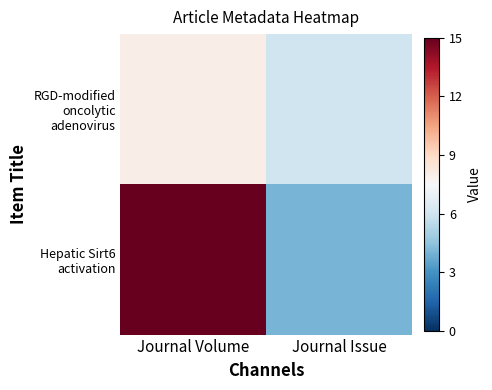

What is the greatest value displayed?

15